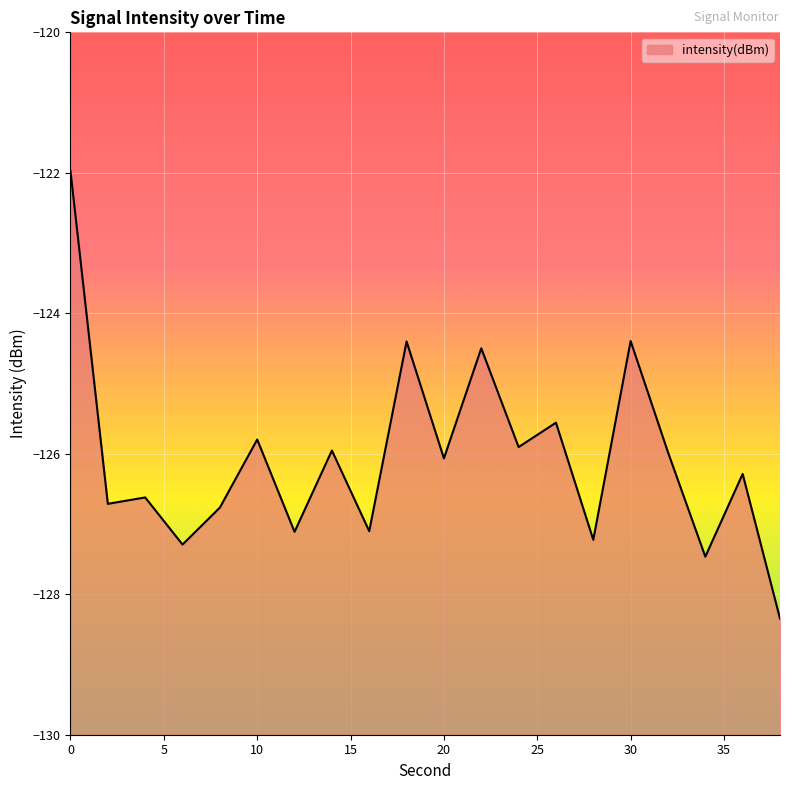

Rank the categories by value from lowest to highest.

38, 34, 6, 28, 12, 16, 8, 2, 4, 36, 20, 32, 14, 24, 10, 26, 22, 18, 30, 0